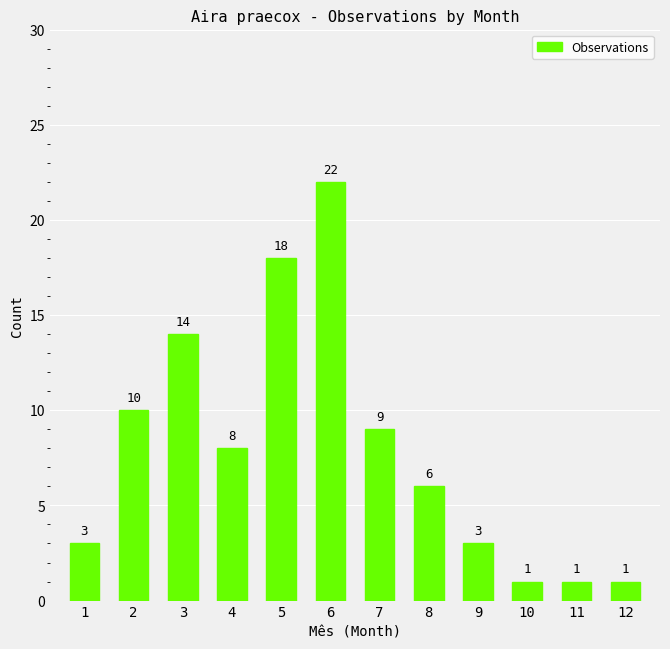

Reading right to left, what are all the values shown in this chart?

1	1	1	3	6	9	22	18	8	14	10	3